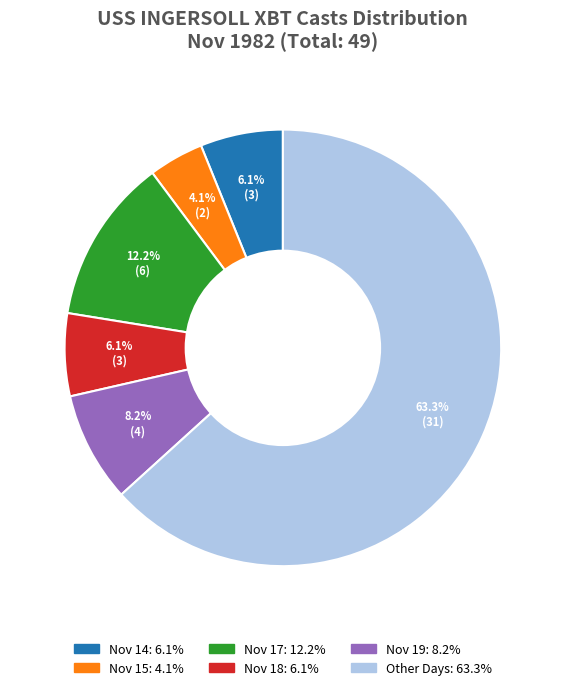

Is there a majority slice in this chart?

Yes